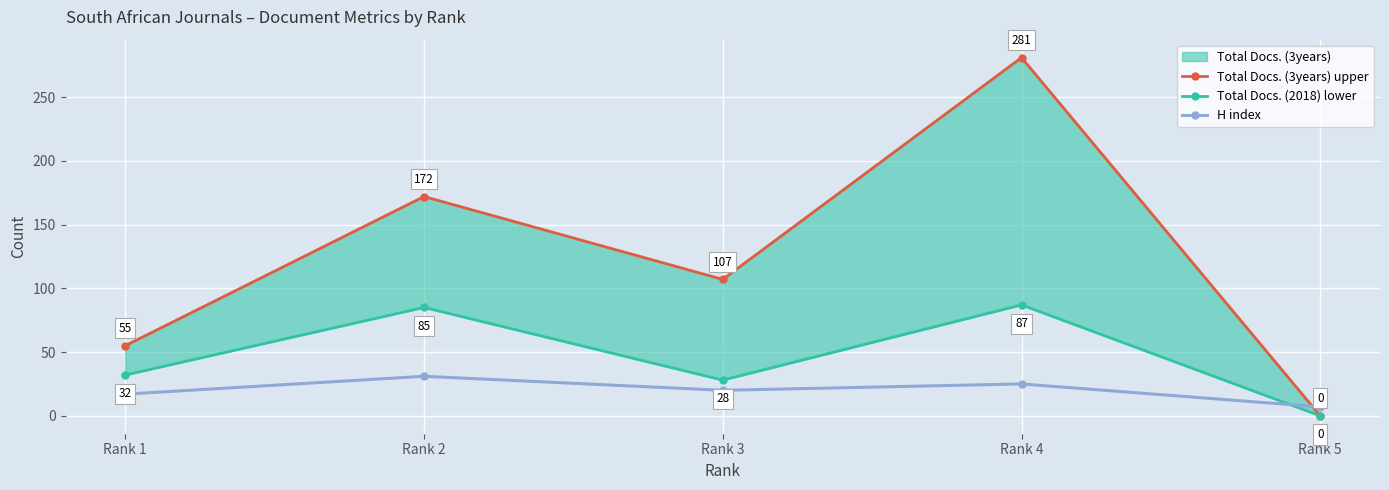

What is the difference between the second highest and minimum values?

18